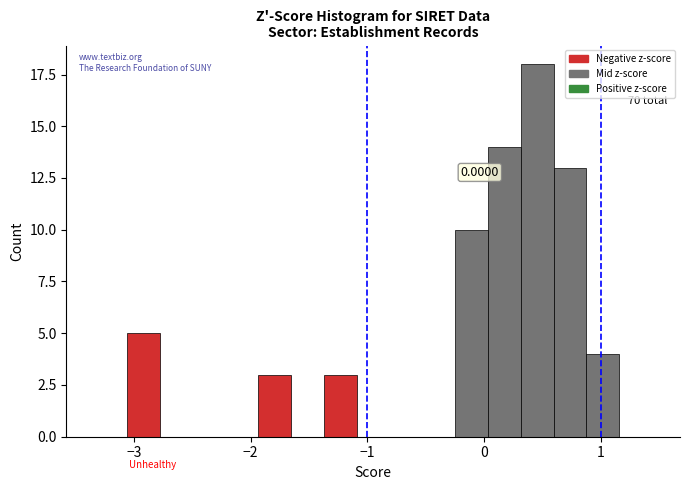

Around what value on the x-axis is the tallest bar? Give the approximate position of its centre, as read against the axis.

0.5